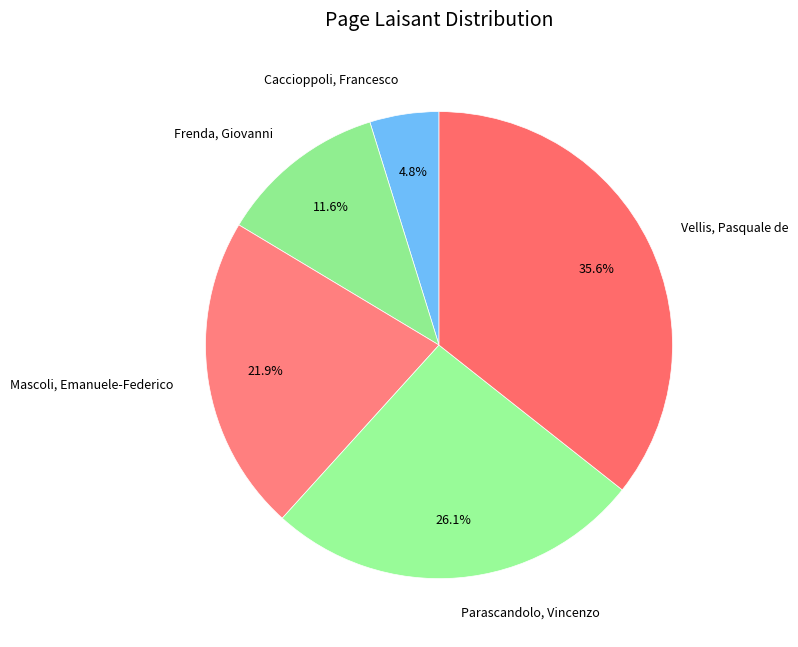

Which category has the smallest portion of the pie?

Caccioppoli, Francesco